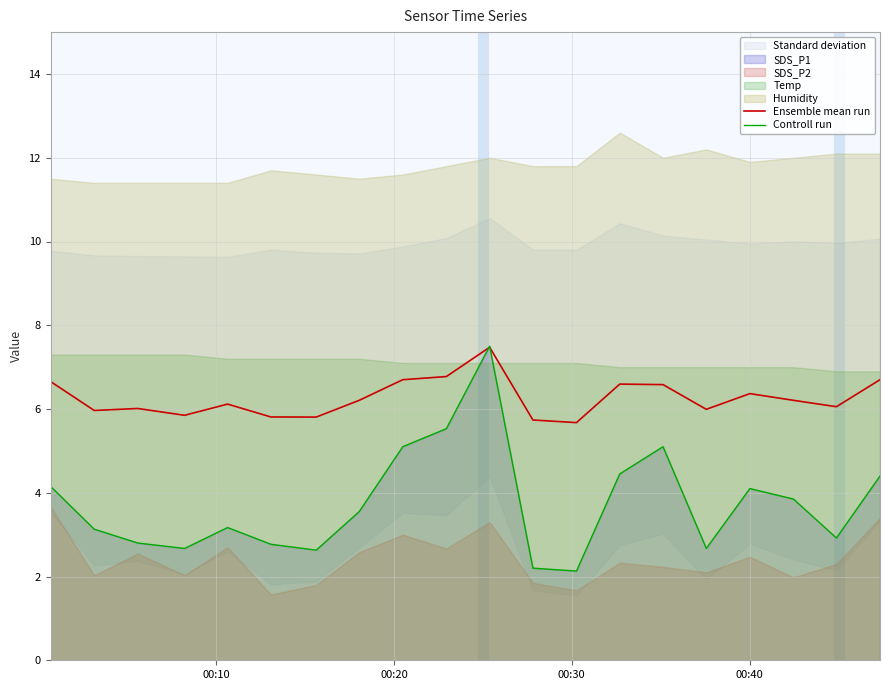

How many times do Ensemble mean run and Controll run cross each other?

2